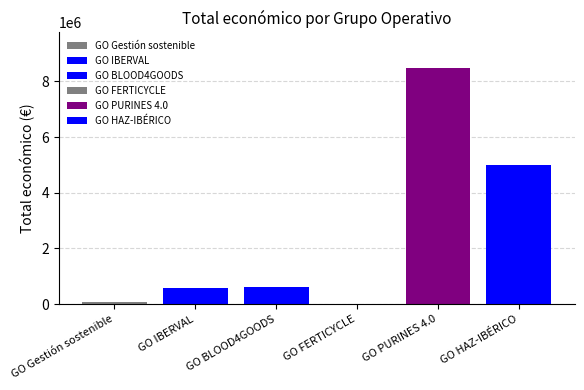

Does the chart contain stacked bars?

No